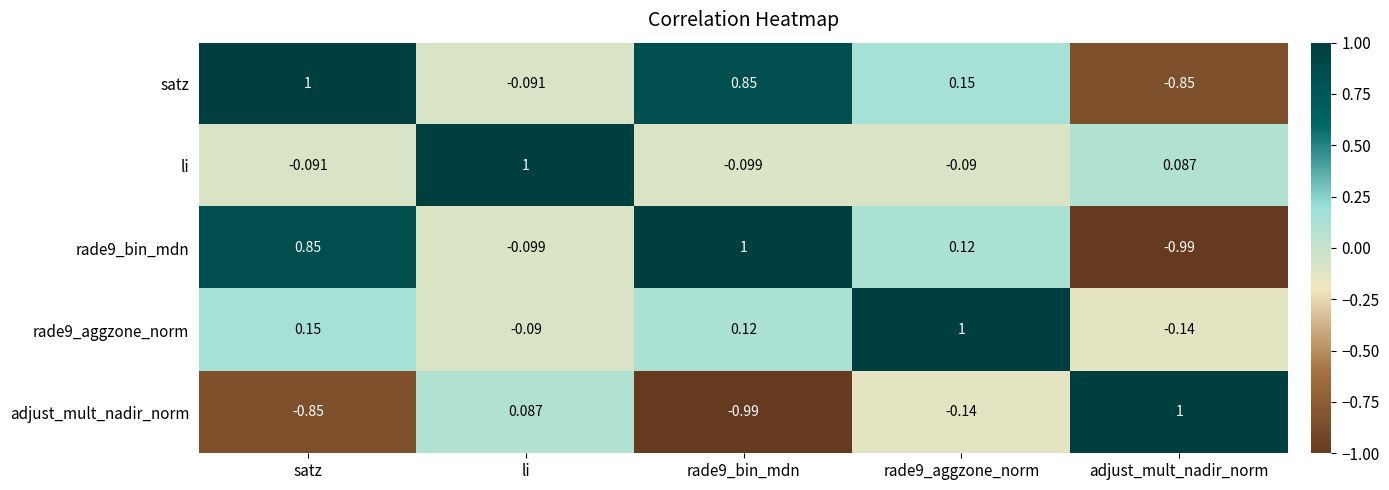

Count the number of data series in this chart.

5